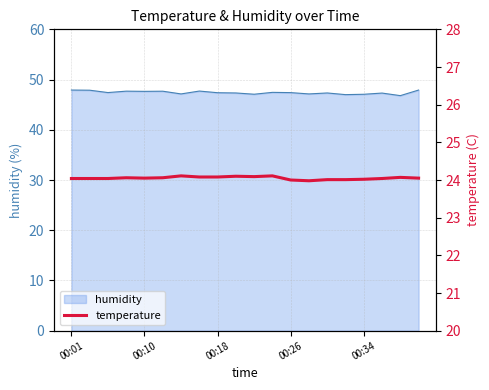

Does the chart have visible grid lines?

Yes